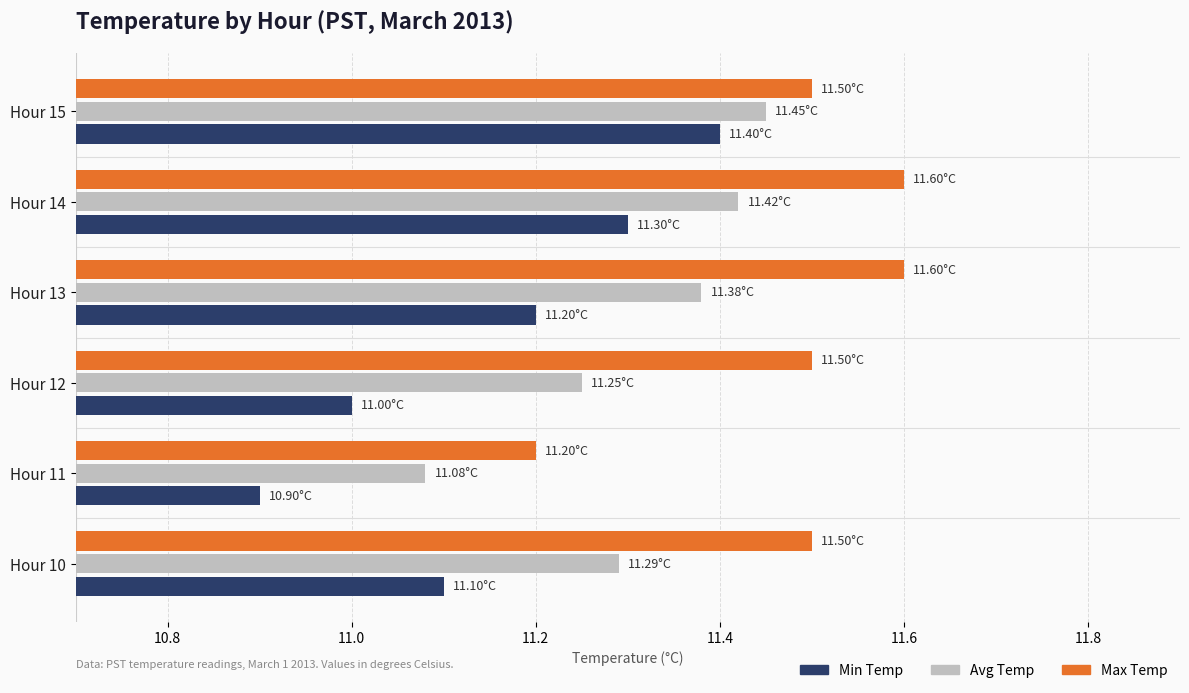

List the series in order of their overall mean, lowest first.

Min Temp, Avg Temp, Max Temp